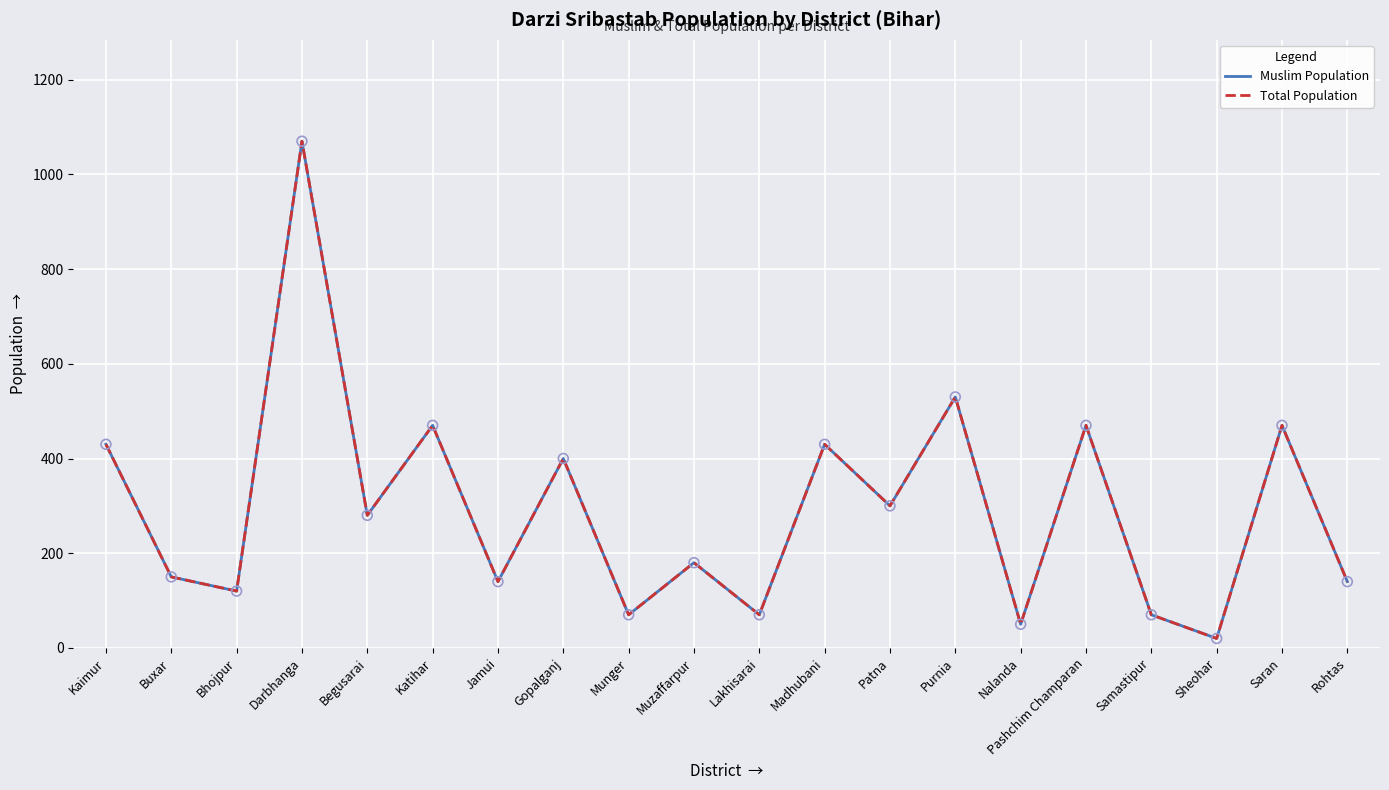

At how many categories does at least one series exceed 486?

2